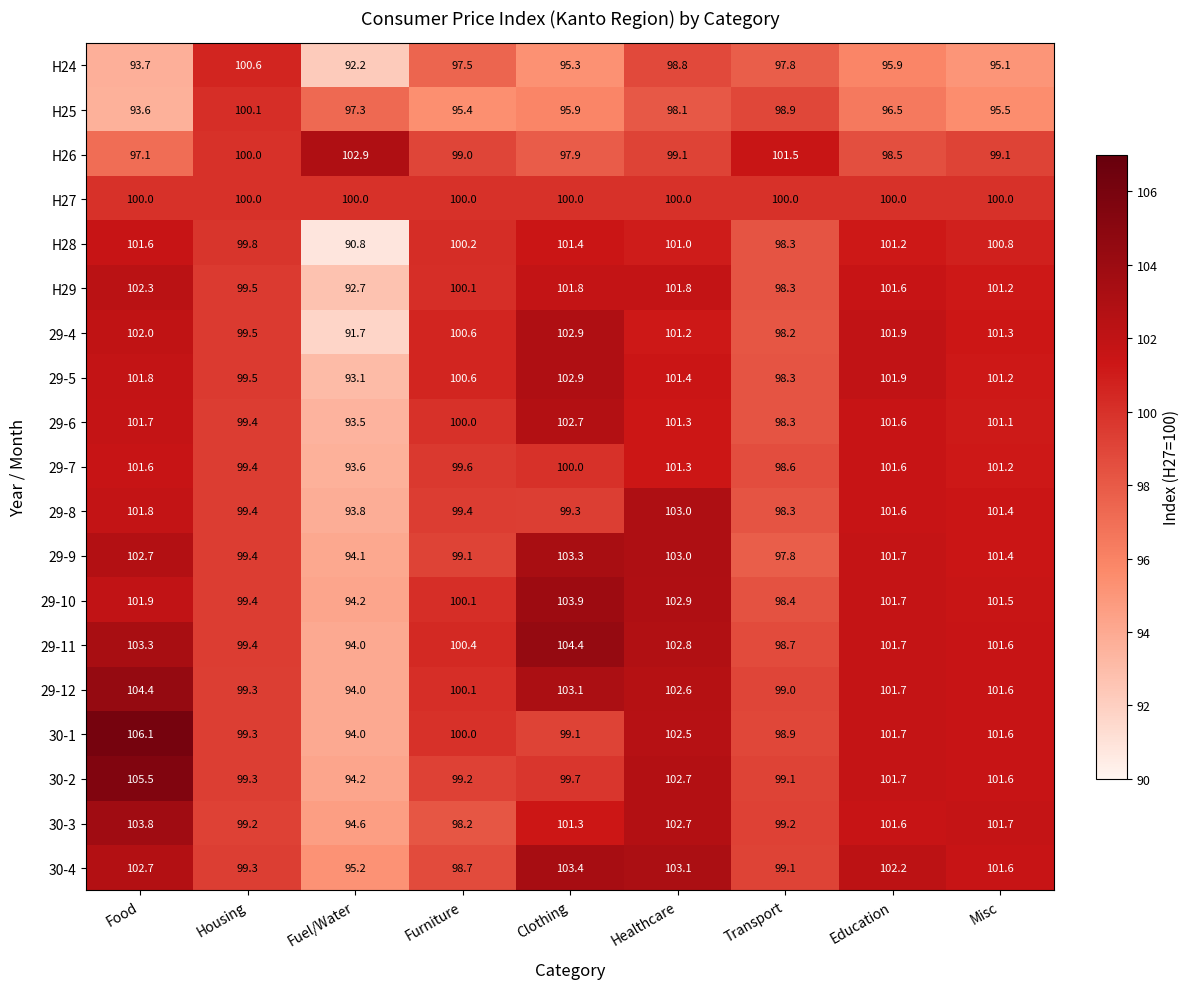

Between Food and Housing, which series saw the biggest shift?

H24